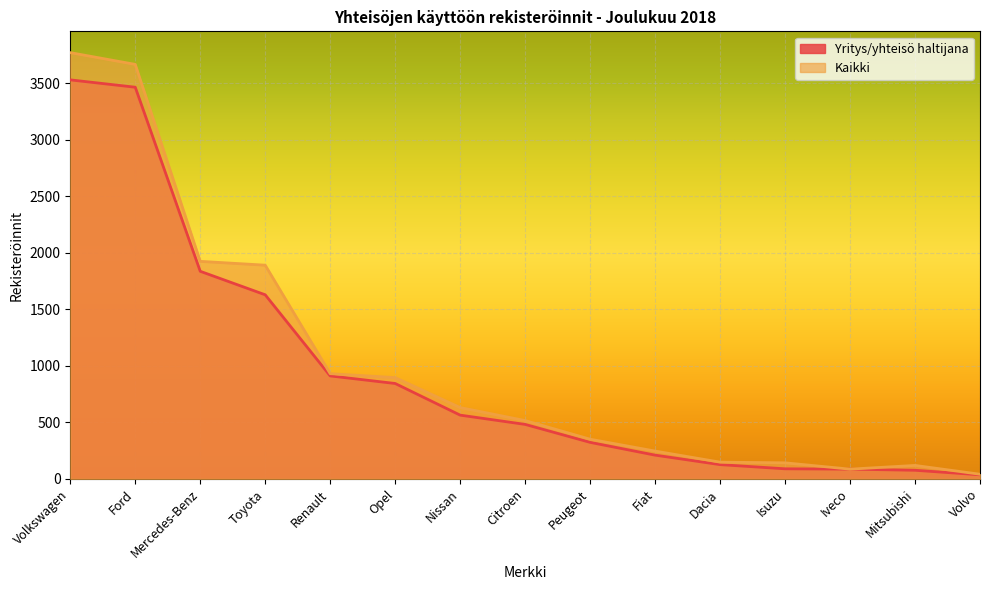

What is the total value across all series at Volvo?

77